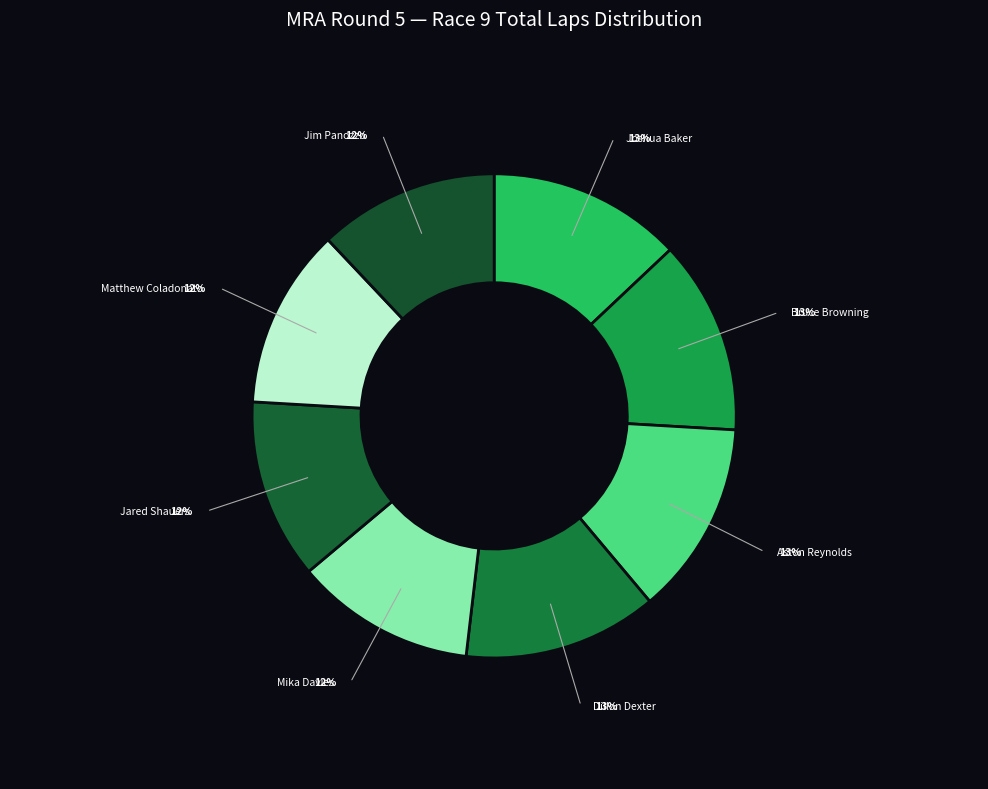

The Aston Reynolds slice represents 3% of the pie. True or false?

False